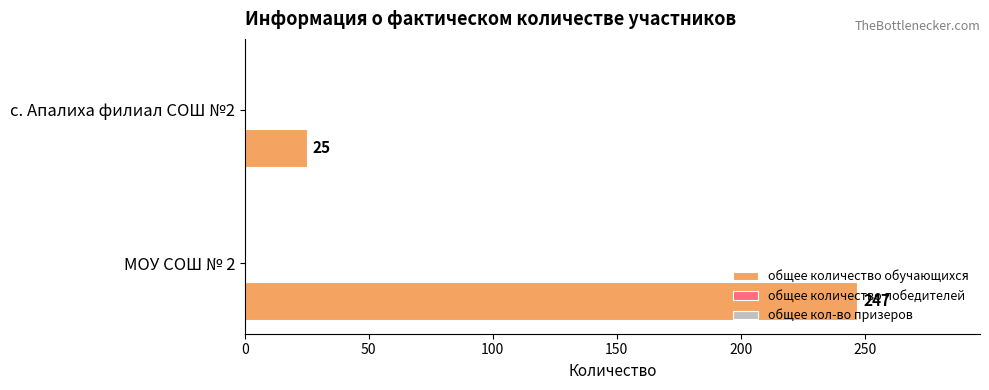

What is the sum of all values?

272